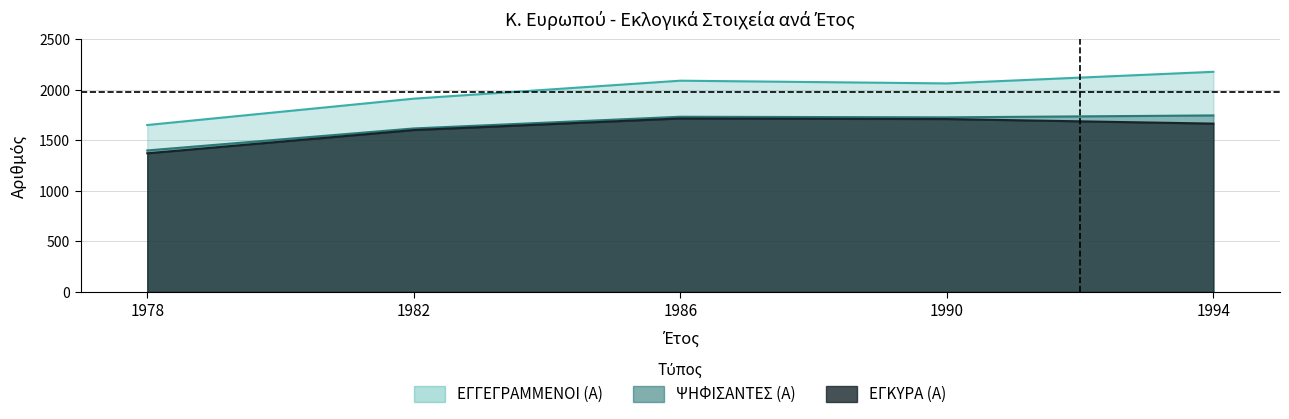

In ΕΓΓΕΓΡΑΜΜΕΝΟΙ (Α), how many points are higher than both neighbors (excluding endpoints)?

1